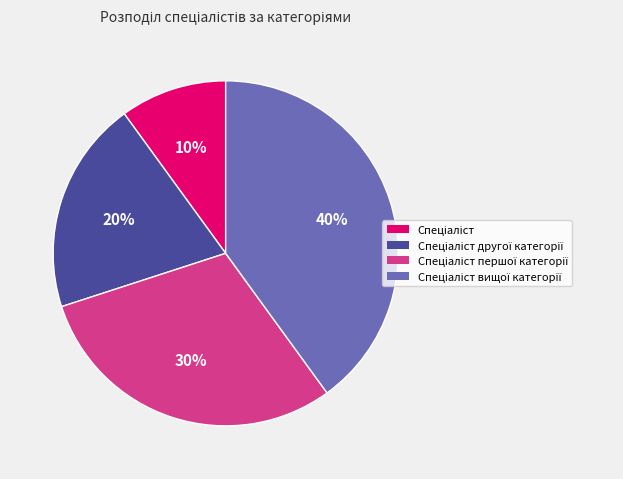

To the nearest percent, what is the difference between the largest and smallest slice percentages?

30%